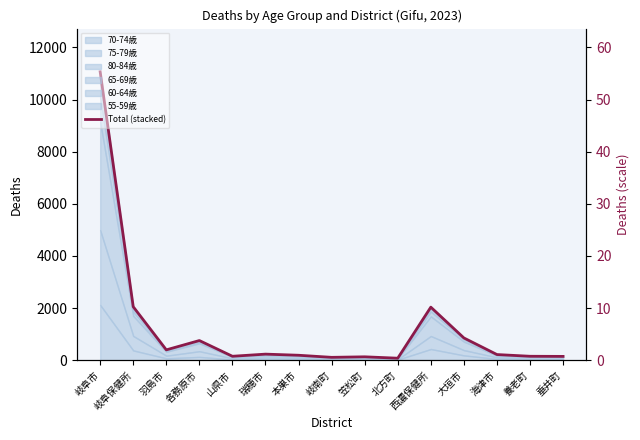

How many values are below 216?

7